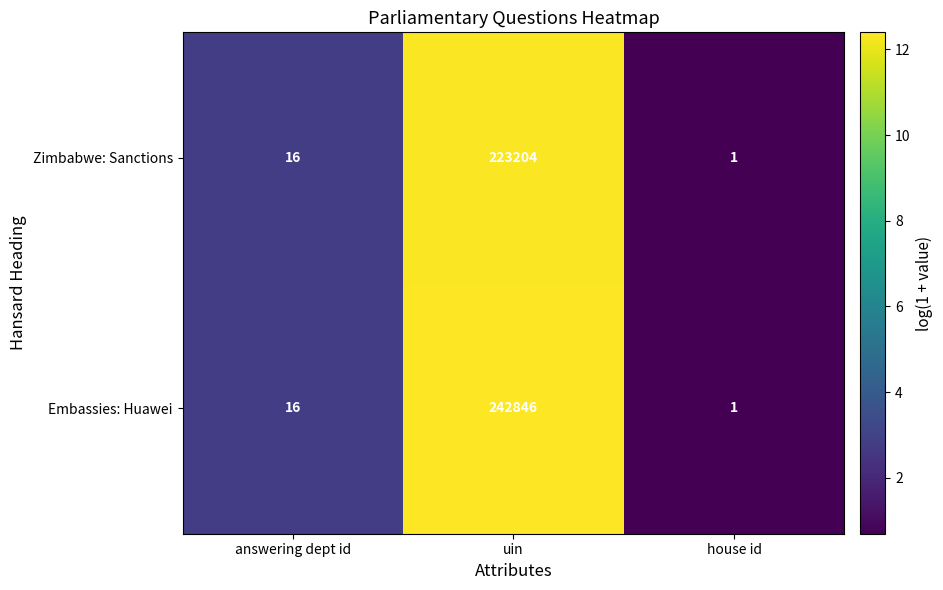

The value of Embassies: Huawei at uin is 242846. True or false?

True